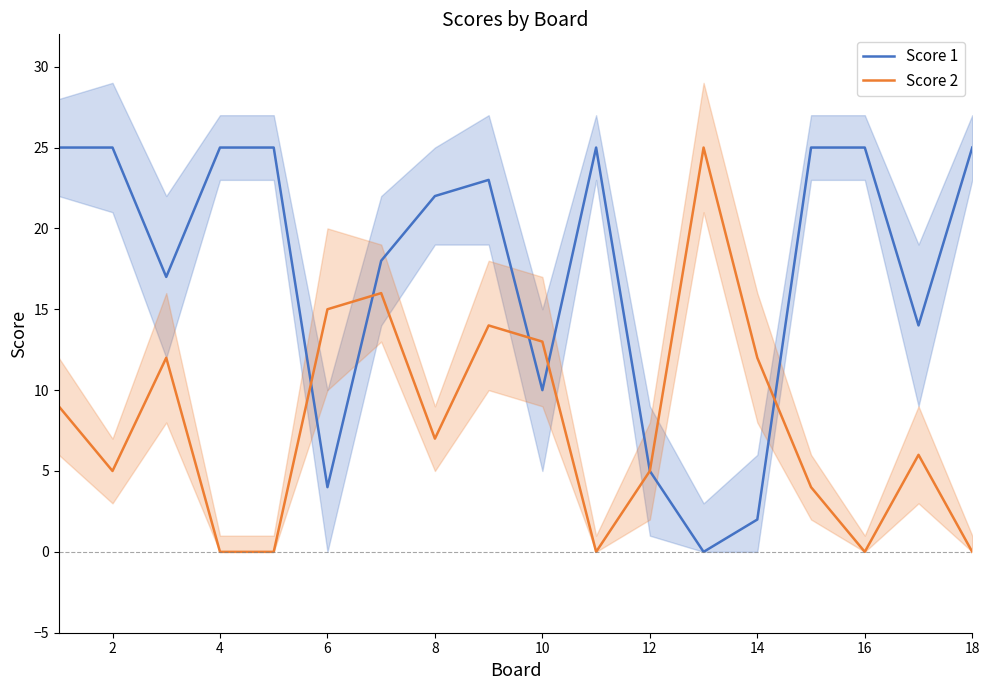

Rank the series by their maximum value, from highest to lowest.

Score 1, Score 2